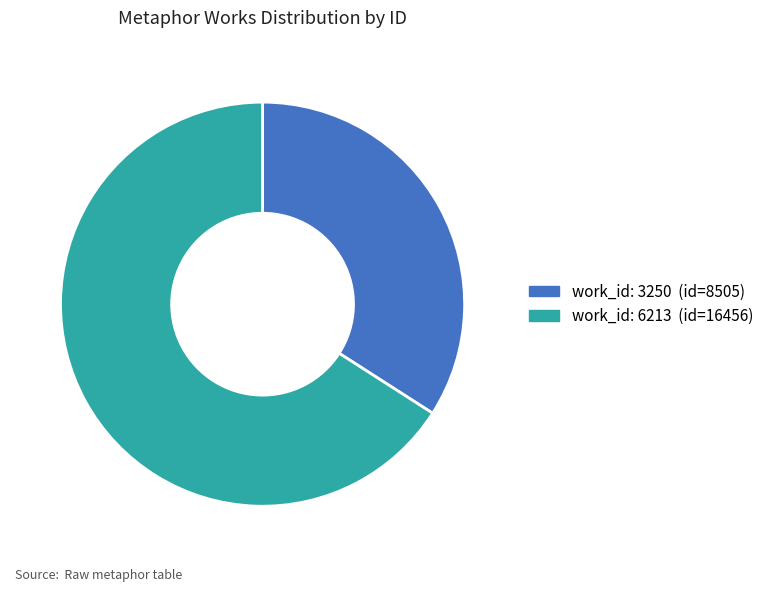

Is there a majority slice in this chart?

Yes